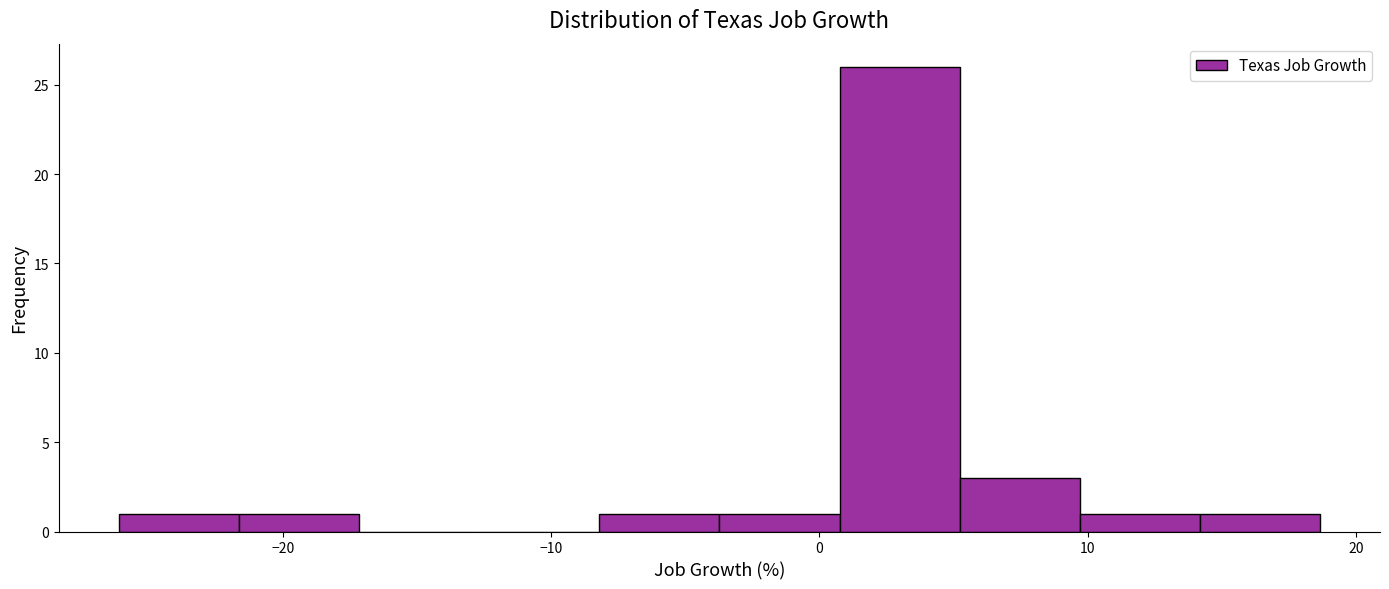

Reading left to right, list every bar in this chart as the range it spans on the x-axis followed by its height. Neither the bar edges nor the heights are printed on the chart, so give them approximately, as read against the axes.

-26 to -22: 1
-22 to -17: 1
-17 to -13: 0
-13 to -8: 0
-8 to -4: 1
-4 to 1: 1
1 to 5: 26
5 to 10: 3
10 to 14: 1
14 to 19: 1